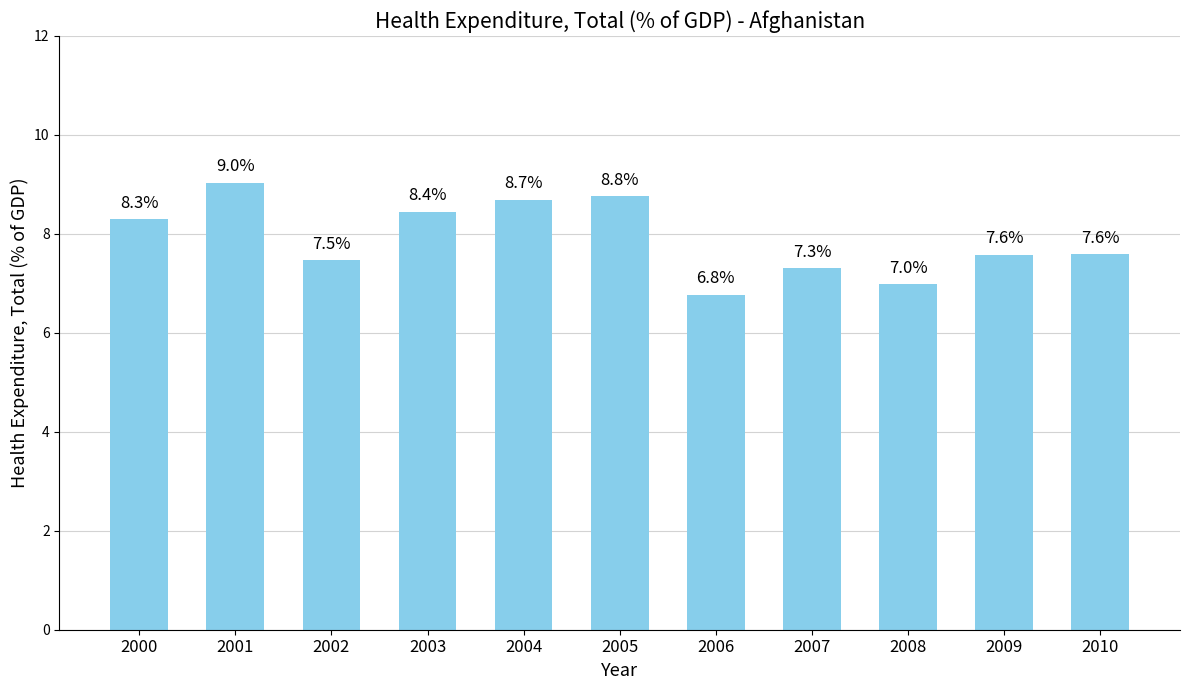

At which label does the data first exceed 7?

2000